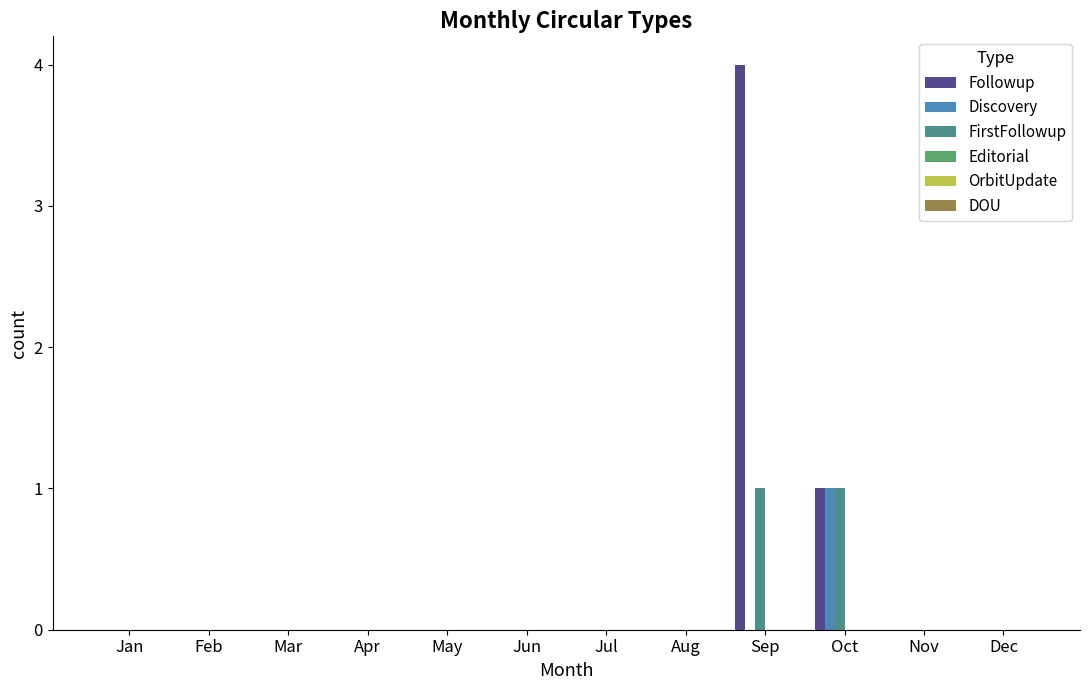

Which series has the widest spread of values?

Followup